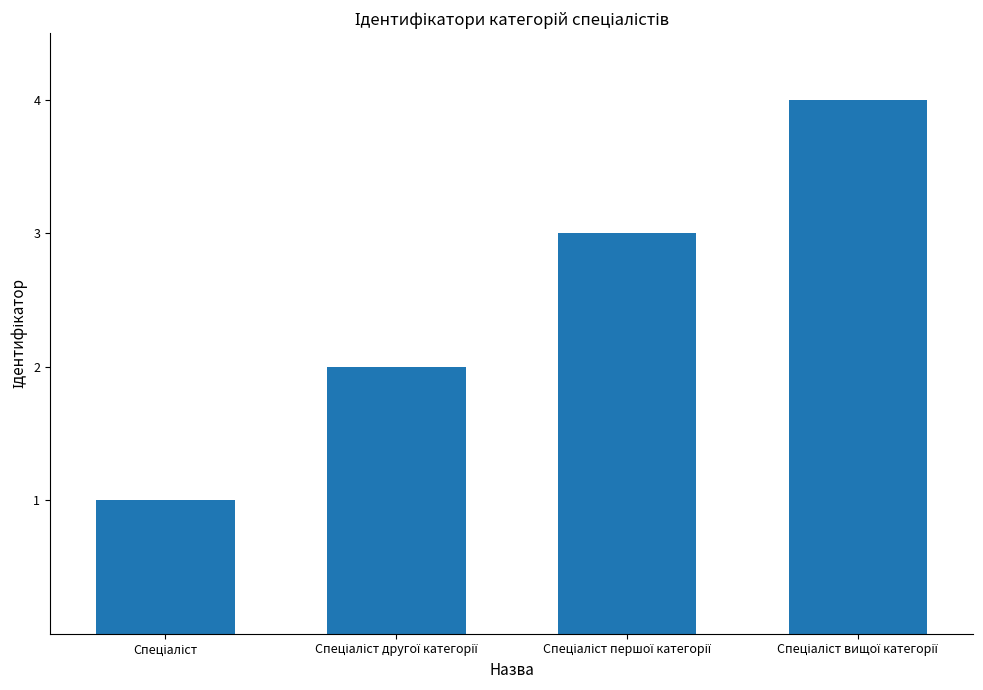

Reading left to right, what are all the values shown in this chart?

1	2	3	4